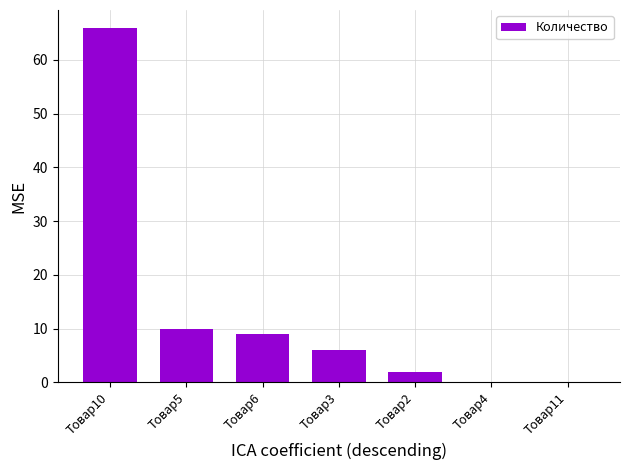

What is the sum of all values?

93